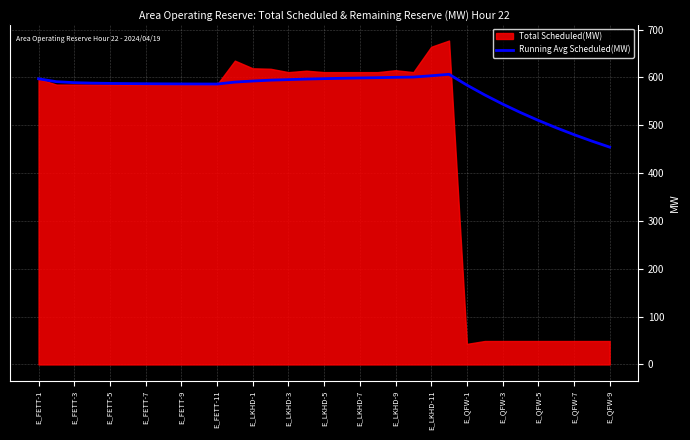

Between 31 and E_FETT-1, which is larger?

E_FETT-1